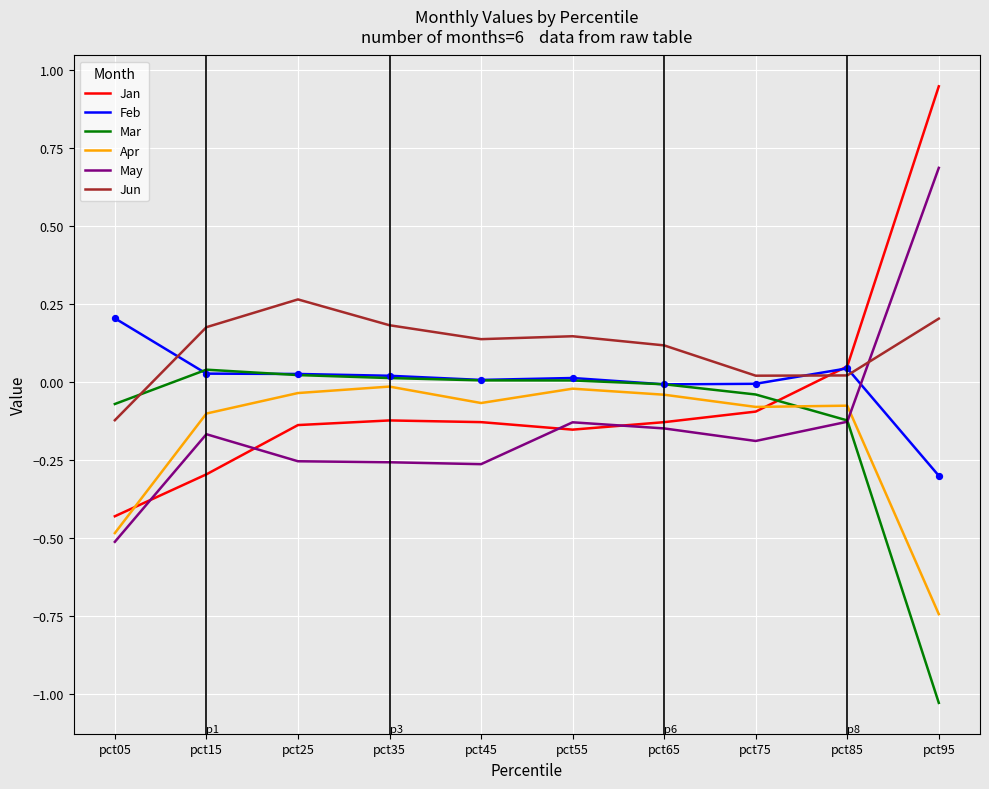

Is the value of Feb at pct15 greater than the value of May at pct95?

No